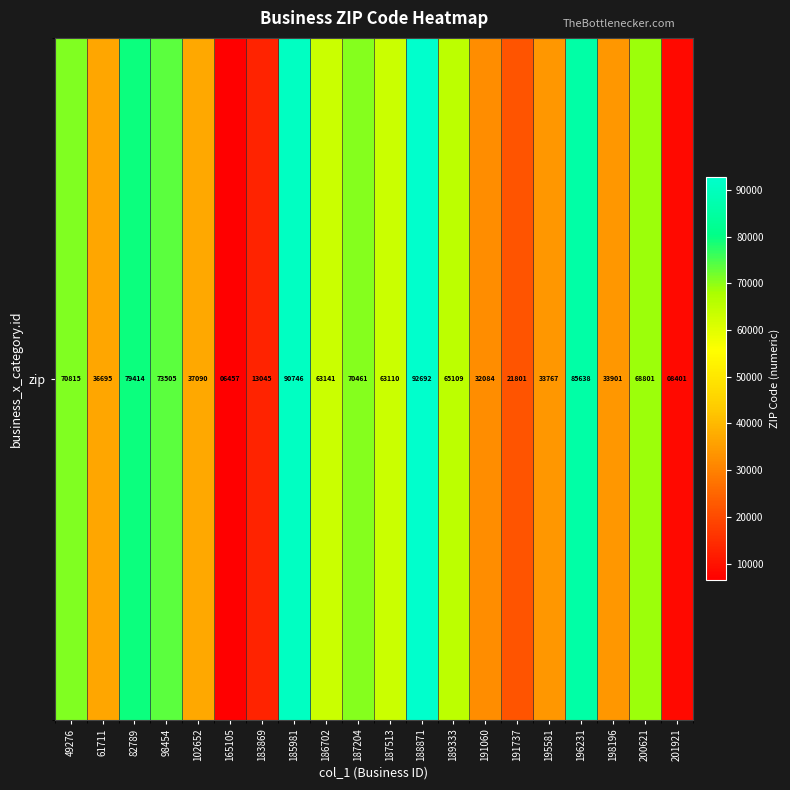

Reading right to left, what are all the values shown in this chart?

8401	68801	33901	85638	33767	21801	32084	65109	92692	63110	70461	63141	90746	13045	6457	37090	73505	79414	36695	70815